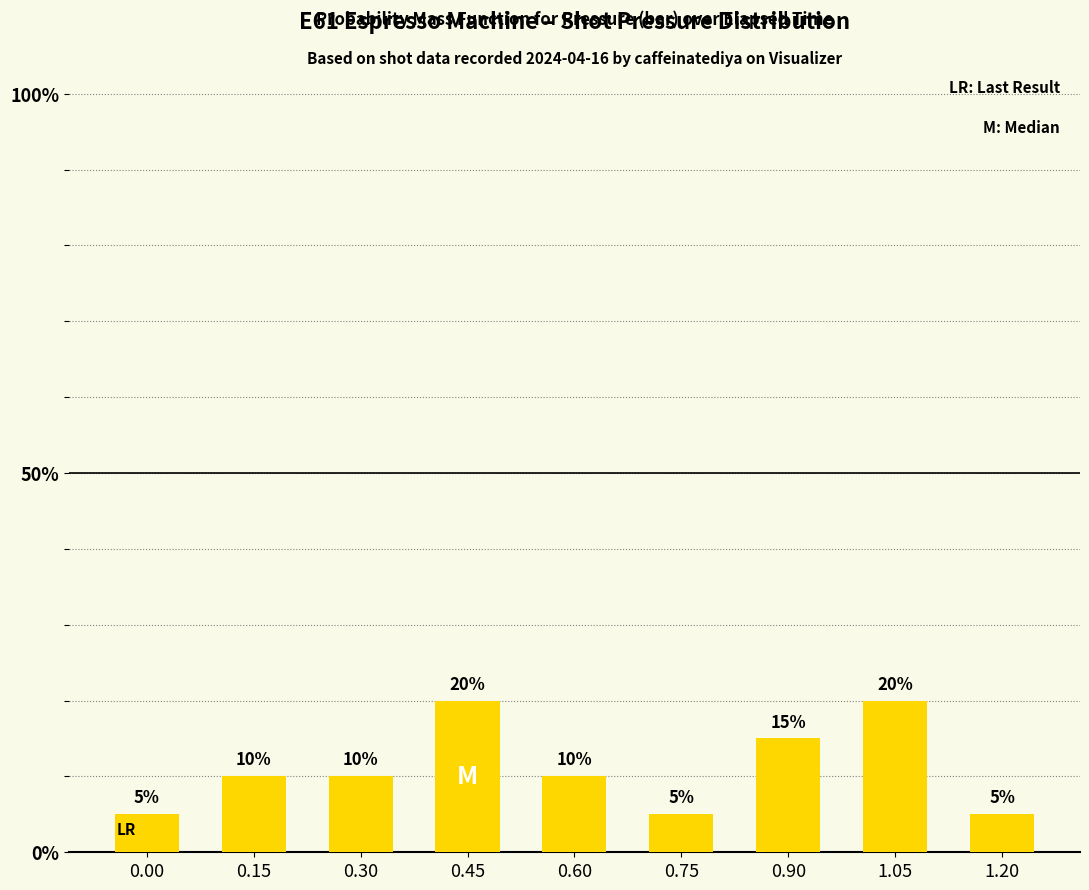

What is the greatest value displayed?

20